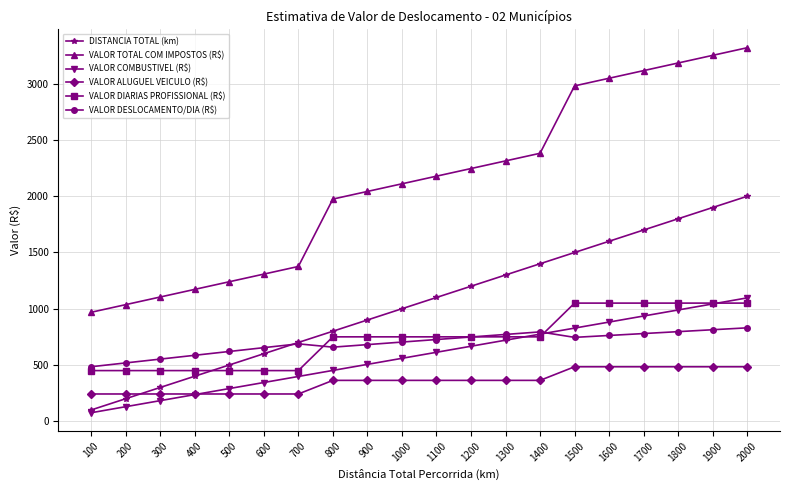

List the labels in order of DISTANCIA TOTAL (km) value, smallest first.

100, 200, 300, 400, 500, 600, 700, 800, 900, 1000, 1100, 1200, 1300, 1400, 1500, 1600, 1700, 1800, 1900, 2000